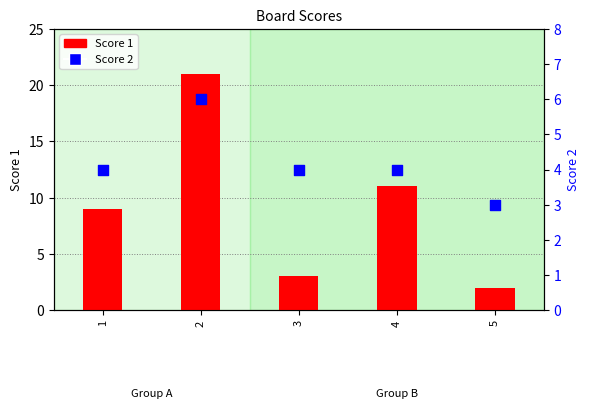

Is the value of Score 1 at 2 greater than the value of Score 2 at 4?

Yes